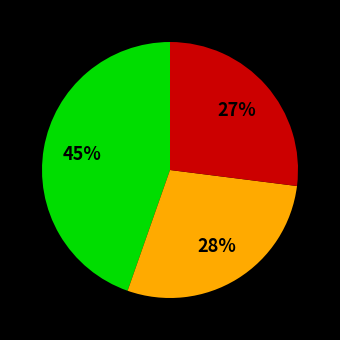

To the nearest percent, what is the difference between the largest and smallest slice percentages?

18%